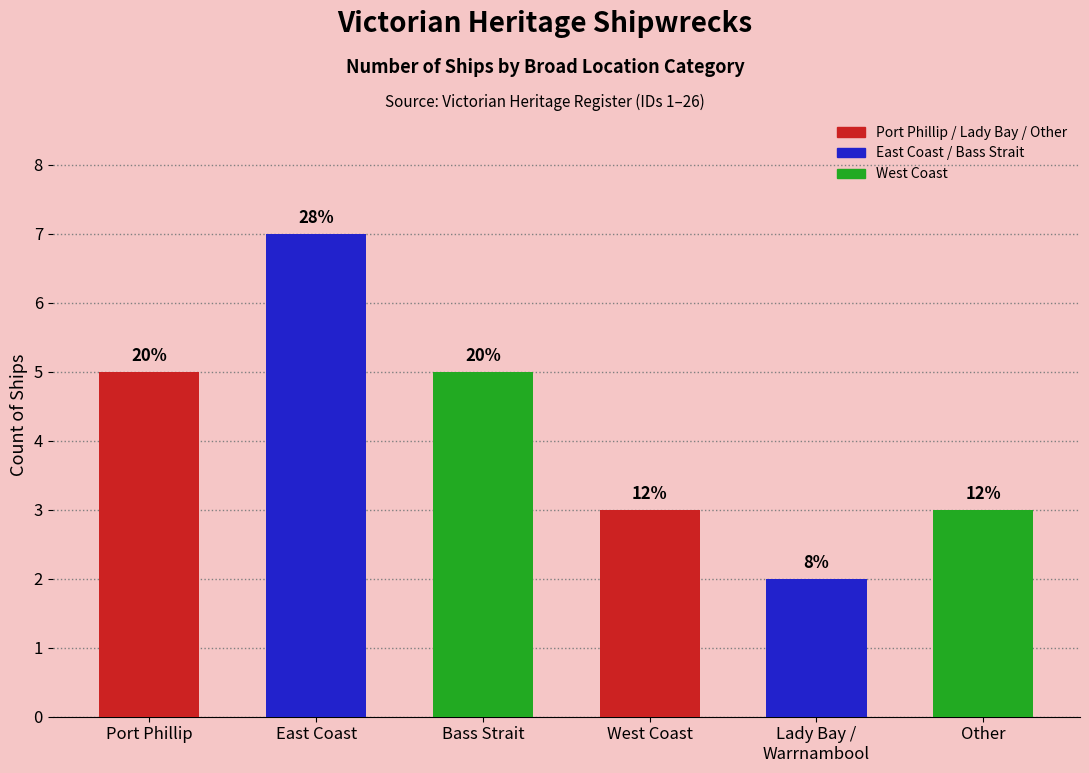

Are the bars horizontal?

No